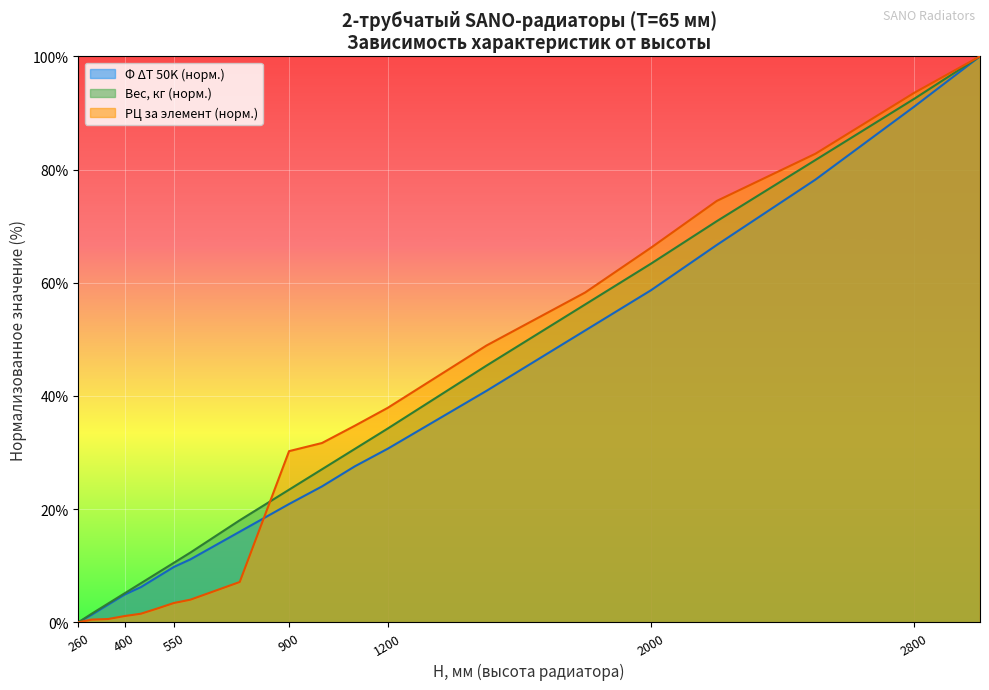

Rank the series by their average value, from highest to lowest.

Вес, кг (норм.), РЦ за элемент (норм.), Φ ΔT 50K (норм.)